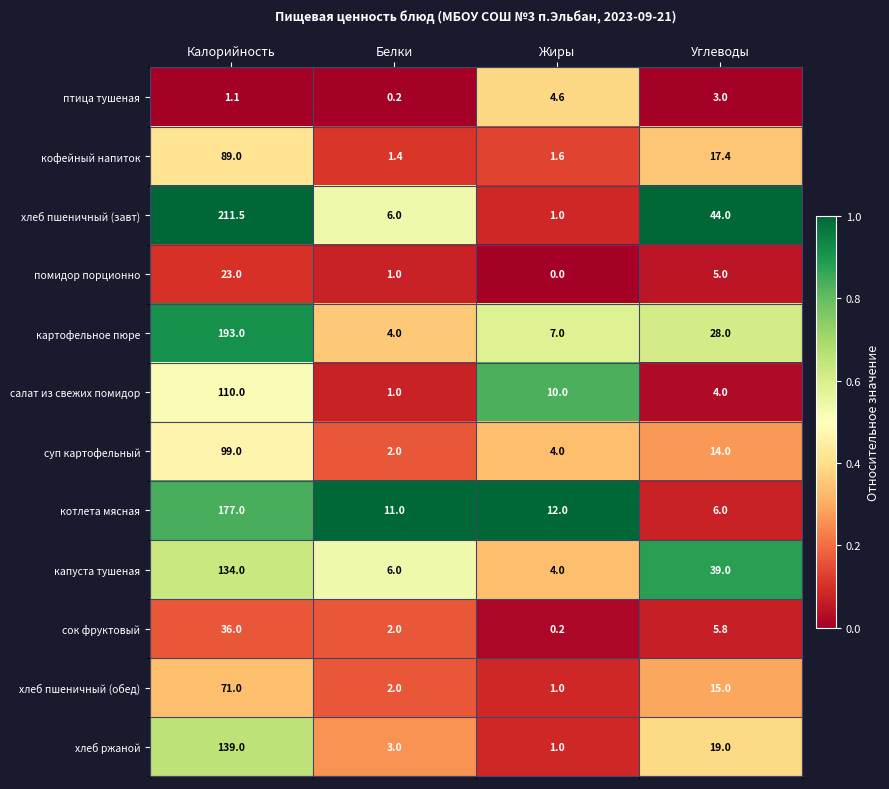

Which series has the largest total across all categories?

хлеб пшеничный (завт)